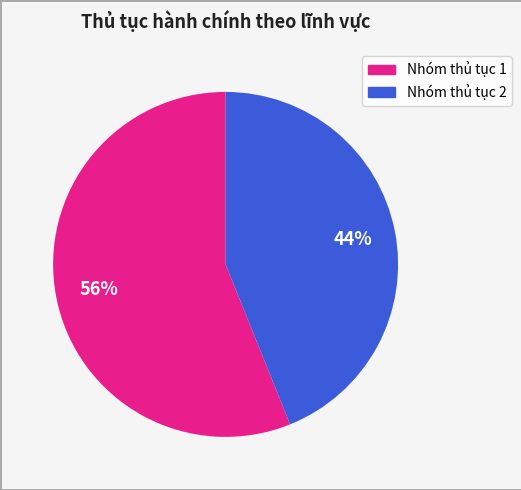

Is there a majority slice in this chart?

Yes